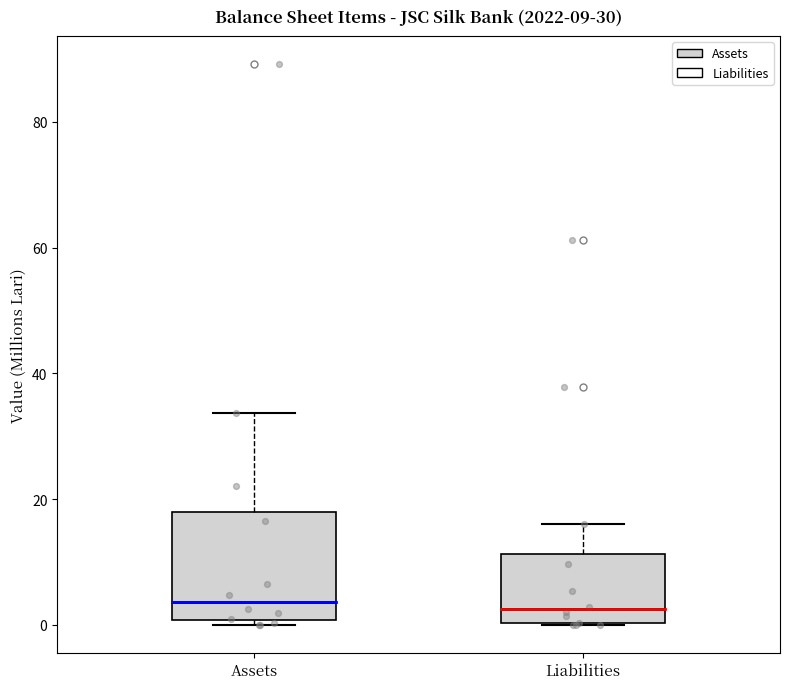

Which box is the tallest, from its lower edge to its upper edge?

Assets